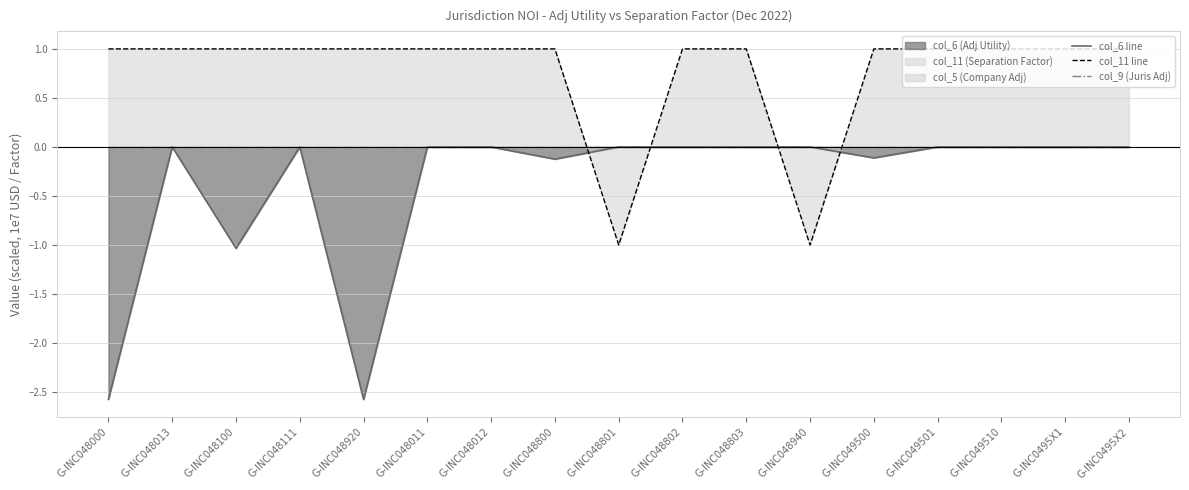

Does the chart have visible grid lines?

Yes